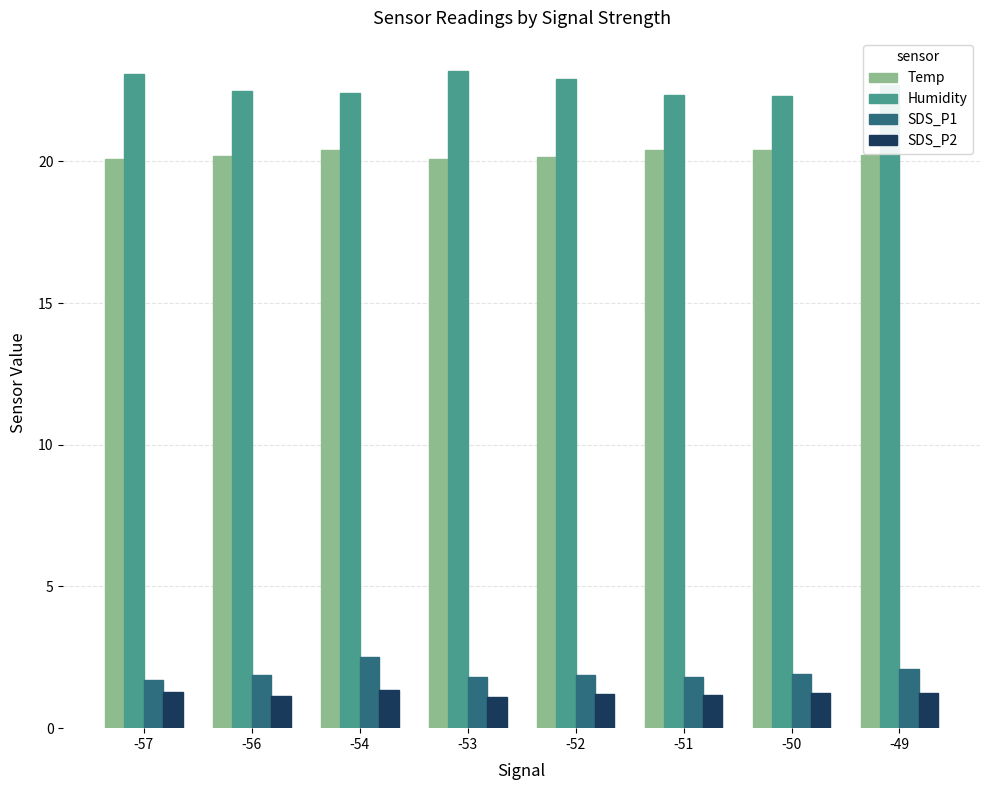

Which series has the widest spread of values?

Humidity